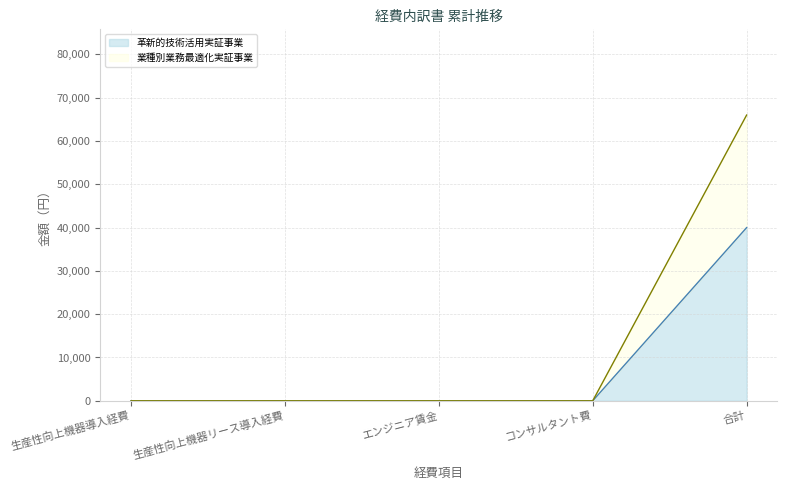

Is the value of 革新的技術活用実証事業 at コンサルタント費 greater than the value of 業種別業務最適化実証事業 at 合計?

No